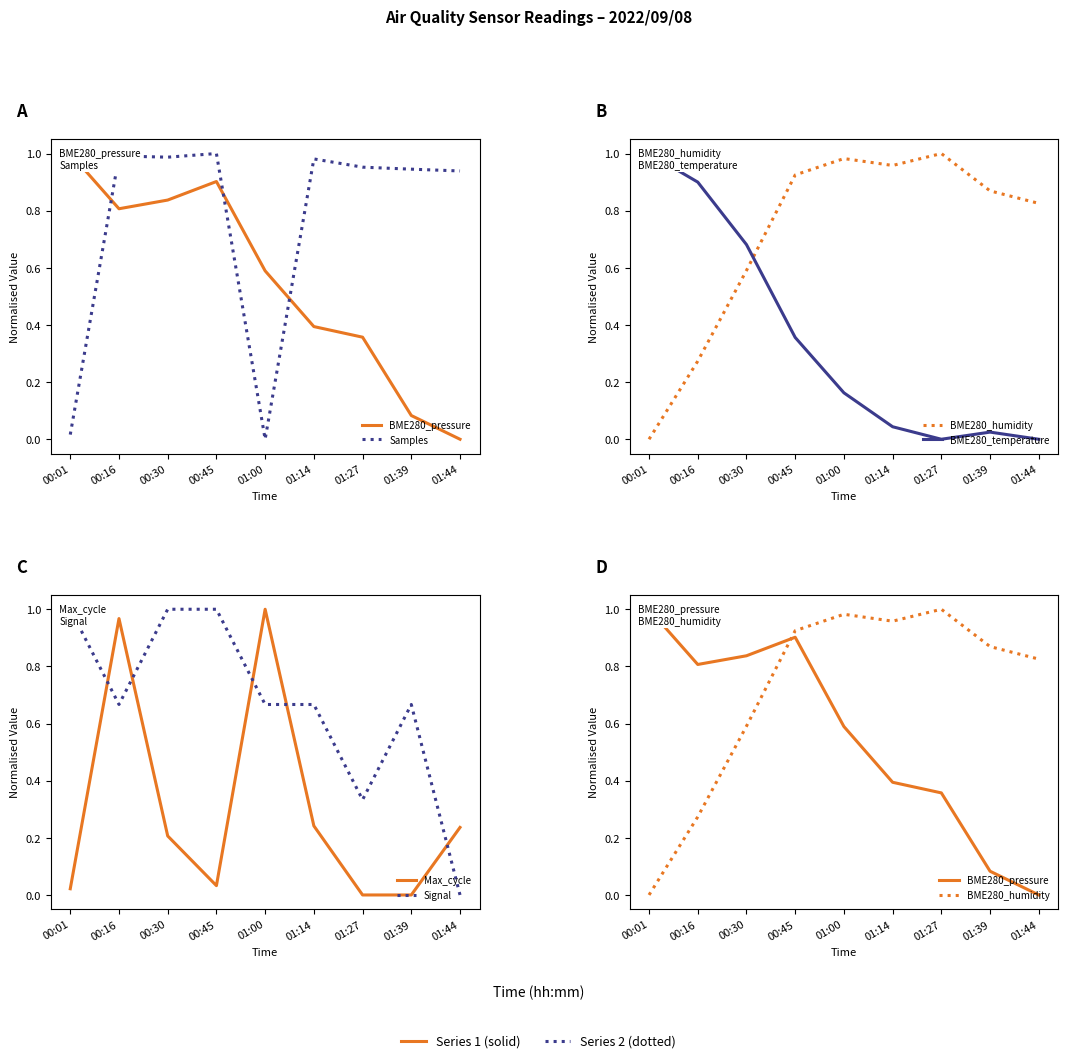

At which category does BME280_pressure reach its first local valley?

00:16